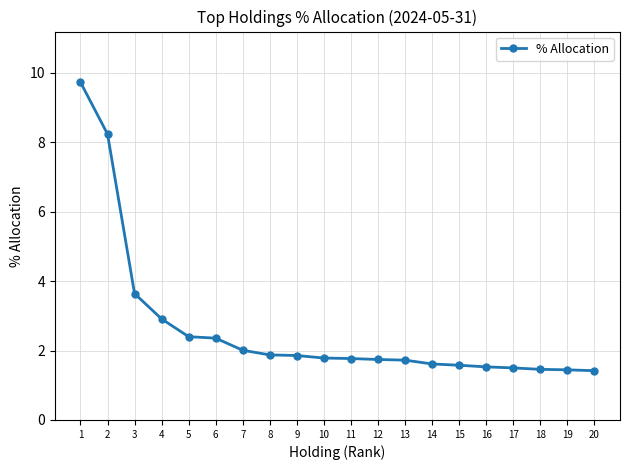

At which label is the value closest to 5?

3